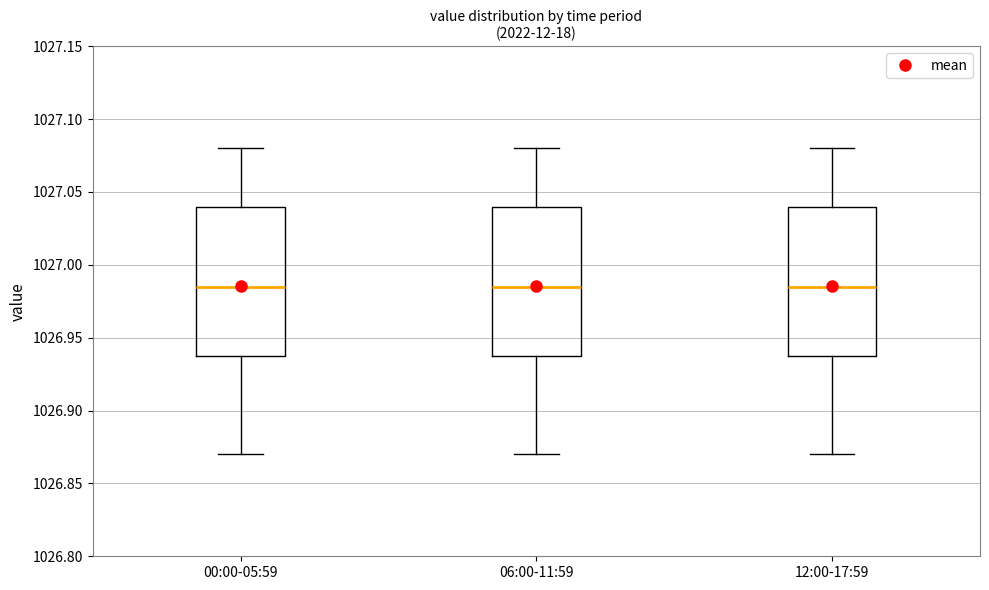

Reading left to right, transcribe this box plot: for each box, give where its median line is, the range the box spans, and where its two whiskers end, as read against the y-axis. The values are not printed on the chart, so give them approximately, as read against the axis.

00:00-05:59: median 1026.985, box 1026.940 to 1027.040, whiskers 1026.870 to 1027.080
06:00-11:59: median 1026.985, box 1026.940 to 1027.040, whiskers 1026.870 to 1027.080
12:00-17:59: median 1026.985, box 1026.940 to 1027.040, whiskers 1026.870 to 1027.080